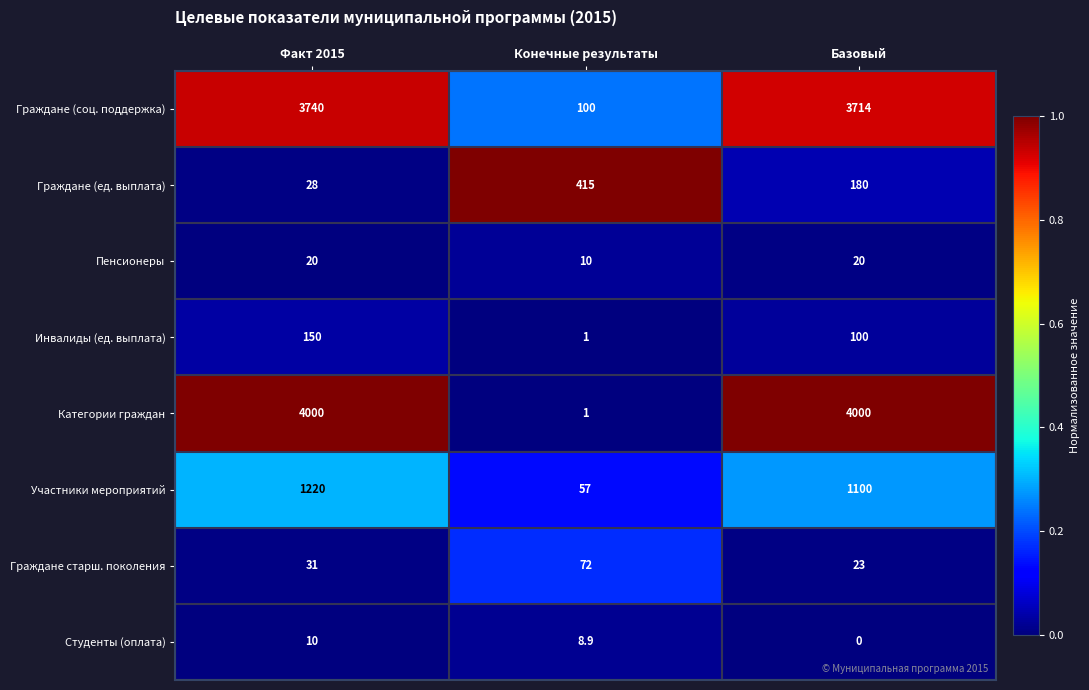

At how many categories does at least one series exceed 0?

3